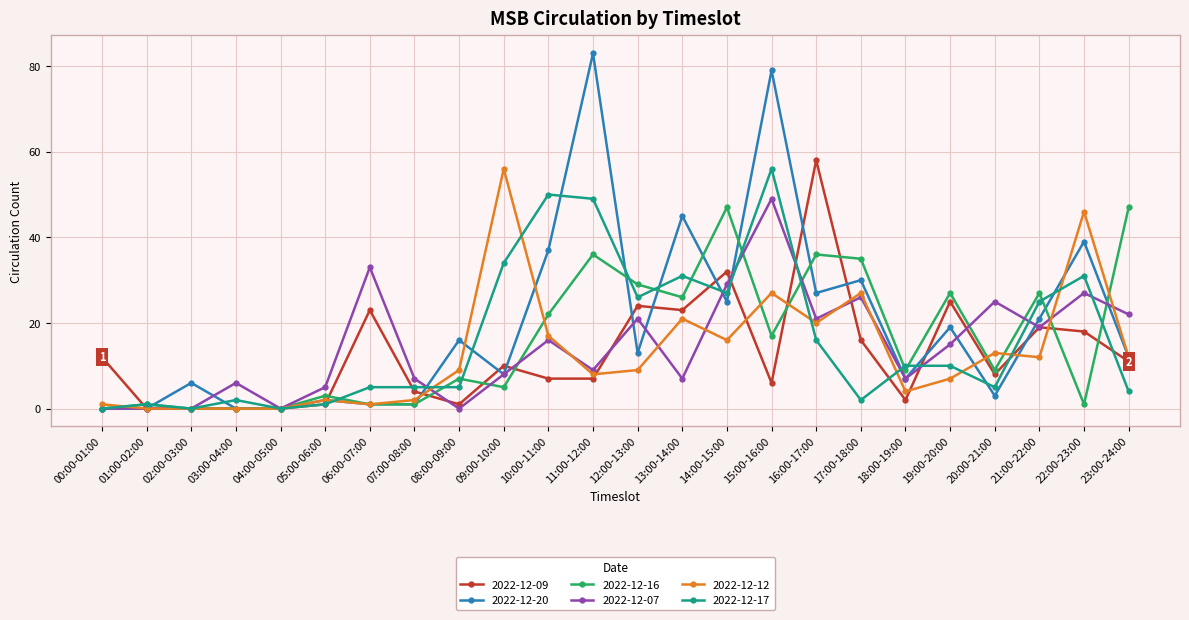

Reading left to right, extract all data points from this chart.

2022-12-09: 00:00-01:00=12	01:00-02:00=0	02:00-03:00=0	03:00-04:00=0	04:00-05:00=0	05:00-06:00=1	06:00-07:00=23	07:00-08:00=4	08:00-09:00=1	09:00-10:00=10	10:00-11:00=7	11:00-12:00=7	12:00-13:00=24	13:00-14:00=23	14:00-15:00=32	15:00-16:00=6	16:00-17:00=58	17:00-18:00=16	18:00-19:00=2	19:00-20:00=25	20:00-21:00=8	21:00-22:00=19	22:00-23:00=18	23:00-24:00=11
2022-12-20: 00:00-01:00=0	01:00-02:00=0	02:00-03:00=6	03:00-04:00=0	04:00-05:00=0	05:00-06:00=2	06:00-07:00=1	07:00-08:00=1	08:00-09:00=16	09:00-10:00=8	10:00-11:00=37	11:00-12:00=83	12:00-13:00=13	13:00-14:00=45	14:00-15:00=25	15:00-16:00=79	16:00-17:00=27	17:00-18:00=30	18:00-19:00=7	19:00-20:00=19	20:00-21:00=3	21:00-22:00=21	22:00-23:00=39	23:00-24:00=12
2022-12-16: 00:00-01:00=0	01:00-02:00=1	02:00-03:00=0	03:00-04:00=0	04:00-05:00=0	05:00-06:00=3	06:00-07:00=1	07:00-08:00=1	08:00-09:00=7	09:00-10:00=5	10:00-11:00=22	11:00-12:00=36	12:00-13:00=29	13:00-14:00=26	14:00-15:00=47	15:00-16:00=17	16:00-17:00=36	17:00-18:00=35	18:00-19:00=9	19:00-20:00=27	20:00-21:00=9	21:00-22:00=27	22:00-23:00=1	23:00-24:00=47
2022-12-07: 00:00-01:00=0	01:00-02:00=0	02:00-03:00=0	03:00-04:00=6	04:00-05:00=0	05:00-06:00=5	06:00-07:00=33	07:00-08:00=7	08:00-09:00=0	09:00-10:00=8	10:00-11:00=16	11:00-12:00=9	12:00-13:00=21	13:00-14:00=7	14:00-15:00=29	15:00-16:00=49	16:00-17:00=21	17:00-18:00=26	18:00-19:00=7	19:00-20:00=15	20:00-21:00=25	21:00-22:00=19	22:00-23:00=27	23:00-24:00=22
2022-12-12: 00:00-01:00=1	01:00-02:00=0	02:00-03:00=0	03:00-04:00=0	04:00-05:00=0	05:00-06:00=2	06:00-07:00=1	07:00-08:00=2	08:00-09:00=9	09:00-10:00=56	10:00-11:00=17	11:00-12:00=8	12:00-13:00=9	13:00-14:00=21	14:00-15:00=16	15:00-16:00=27	16:00-17:00=20	17:00-18:00=27	18:00-19:00=4	19:00-20:00=7	20:00-21:00=13	21:00-22:00=12	22:00-23:00=46	23:00-24:00=12
2022-12-17: 00:00-01:00=0	01:00-02:00=1	02:00-03:00=0	03:00-04:00=2	04:00-05:00=0	05:00-06:00=1	06:00-07:00=5	07:00-08:00=5	08:00-09:00=5	09:00-10:00=34	10:00-11:00=50	11:00-12:00=49	12:00-13:00=26	13:00-14:00=31	14:00-15:00=27	15:00-16:00=56	16:00-17:00=16	17:00-18:00=2	18:00-19:00=10	19:00-20:00=10	20:00-21:00=5	21:00-22:00=25	22:00-23:00=31	23:00-24:00=4